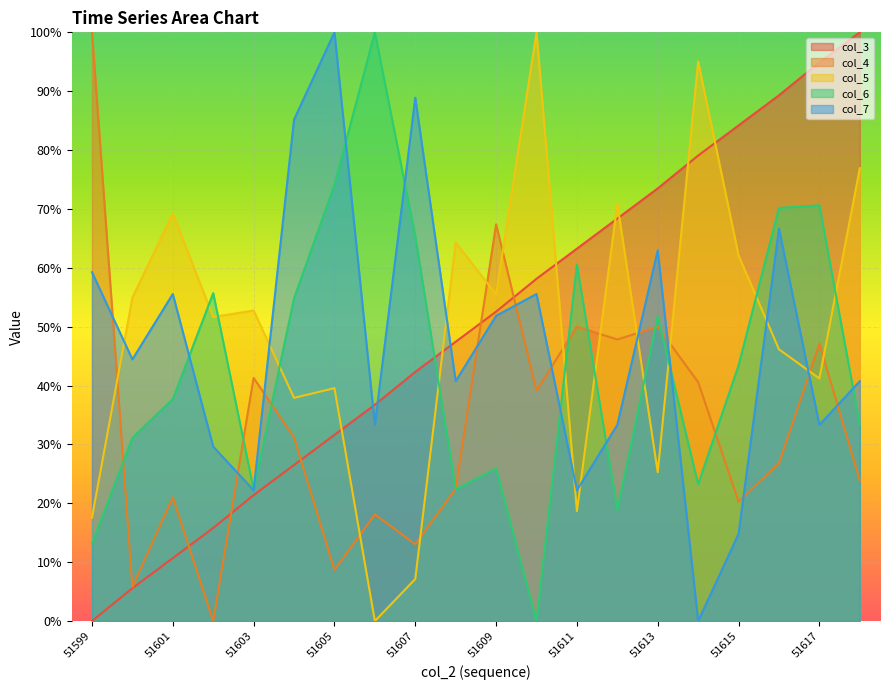

Is it true that col_3 equals 0.6 at 51607?

False